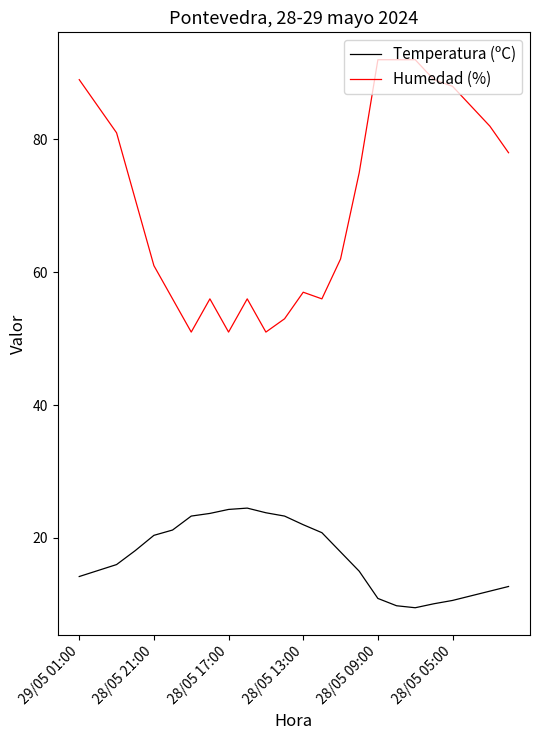

Is this an area chart (filled region under the line)?

No